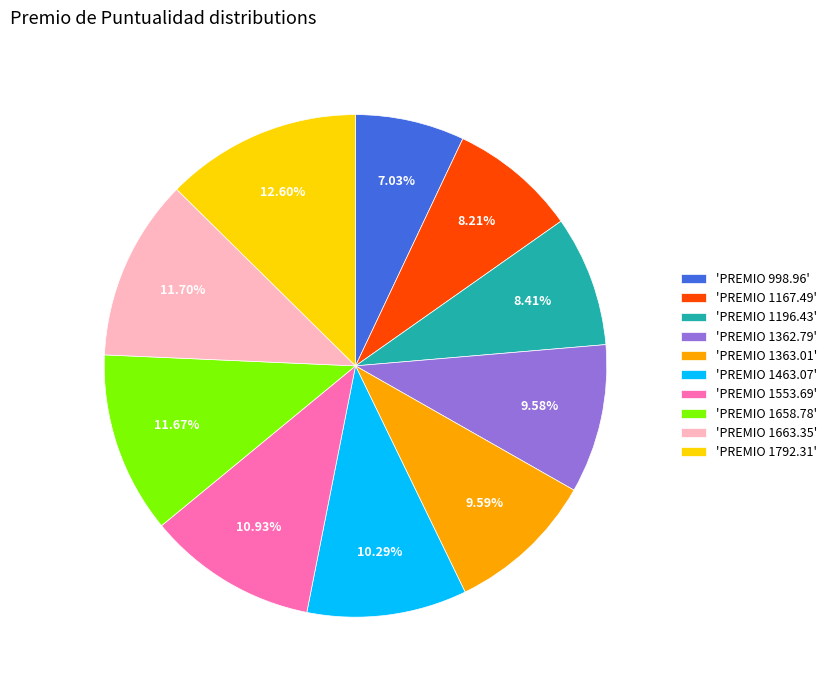

Do 'PREMIO 1196.43' and 'PREMIO 1553.69' together represent more than half of the pie?

No